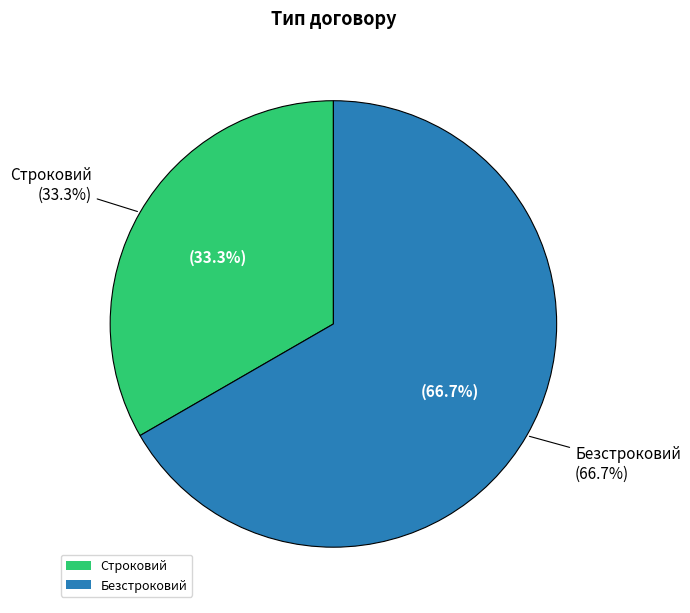

What is the largest slice in the pie chart?

Безстроковий